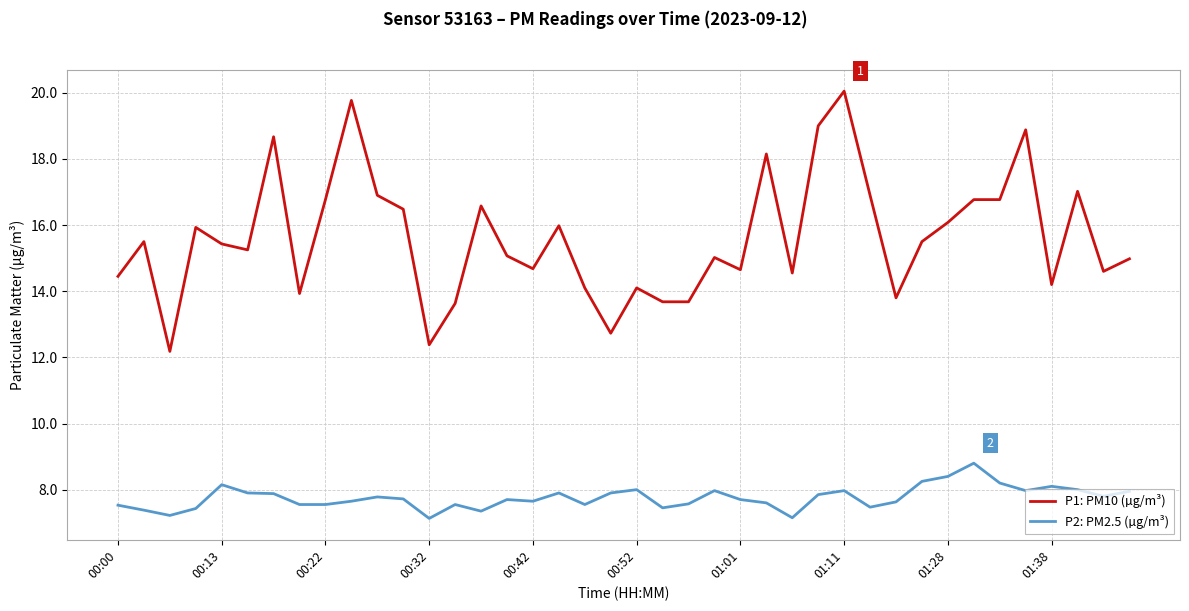

How many lines are shown in the chart?

2